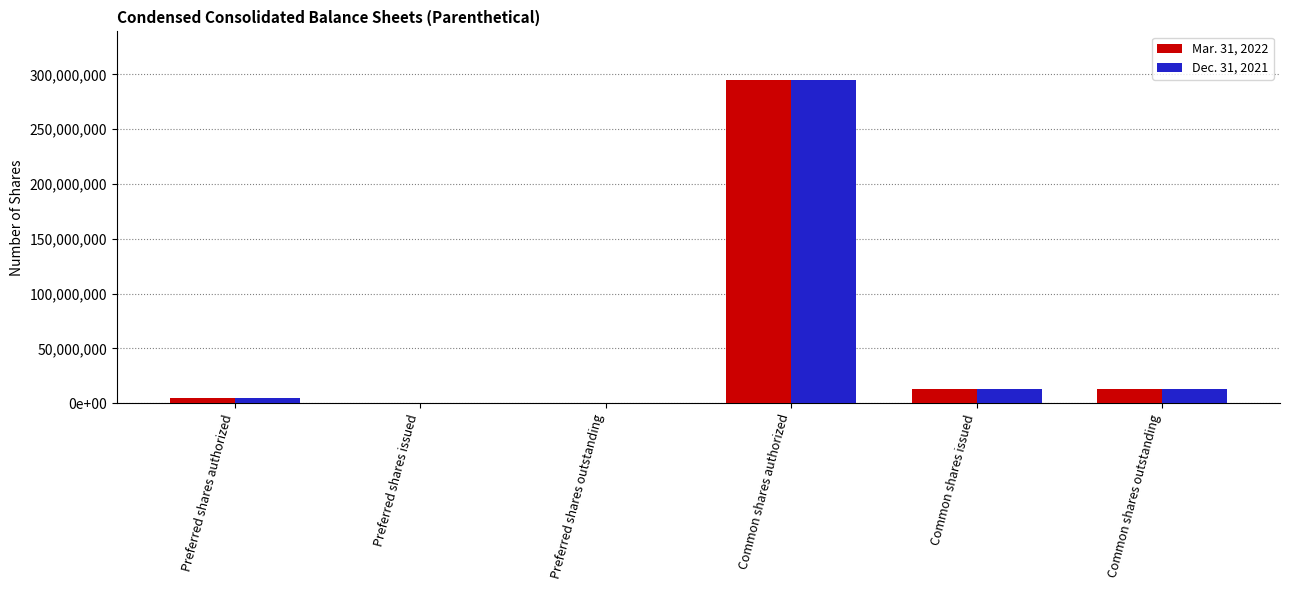

What are all the series names shown in the legend?

Mar. 31, 2022, Dec. 31, 2021